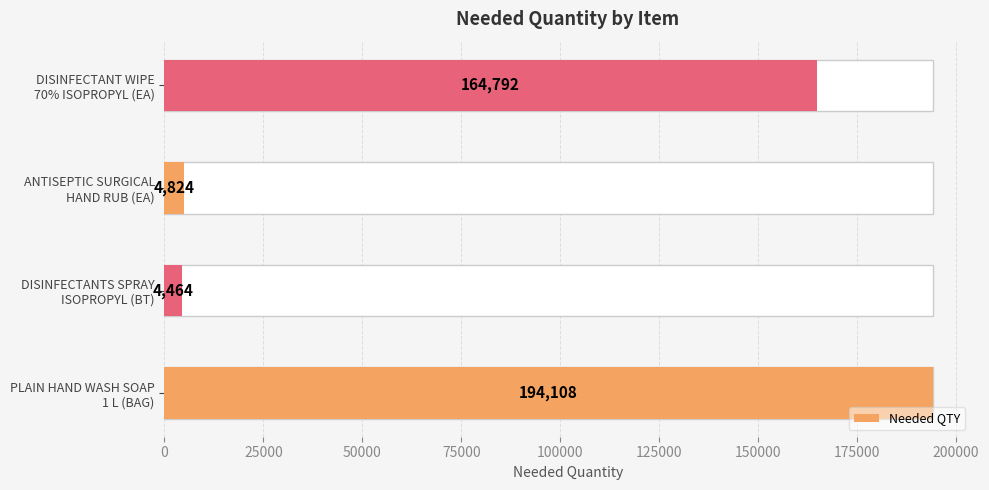

Count the number of categories in the chart.

4